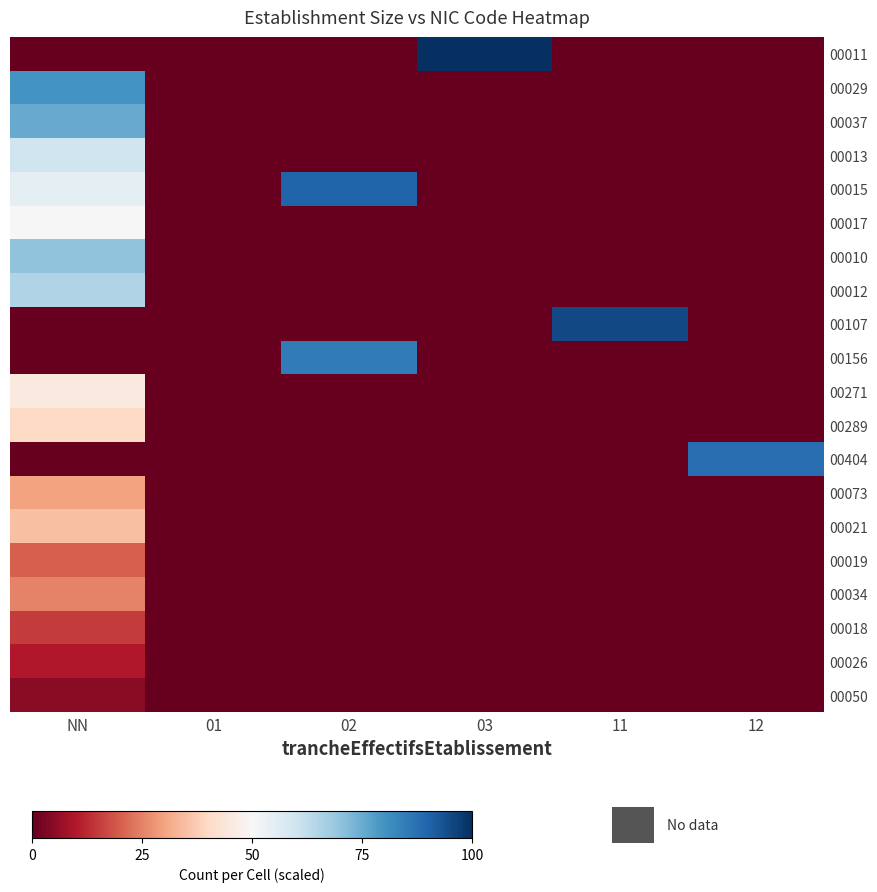

At how many categories does at least one series exceed 8?

5